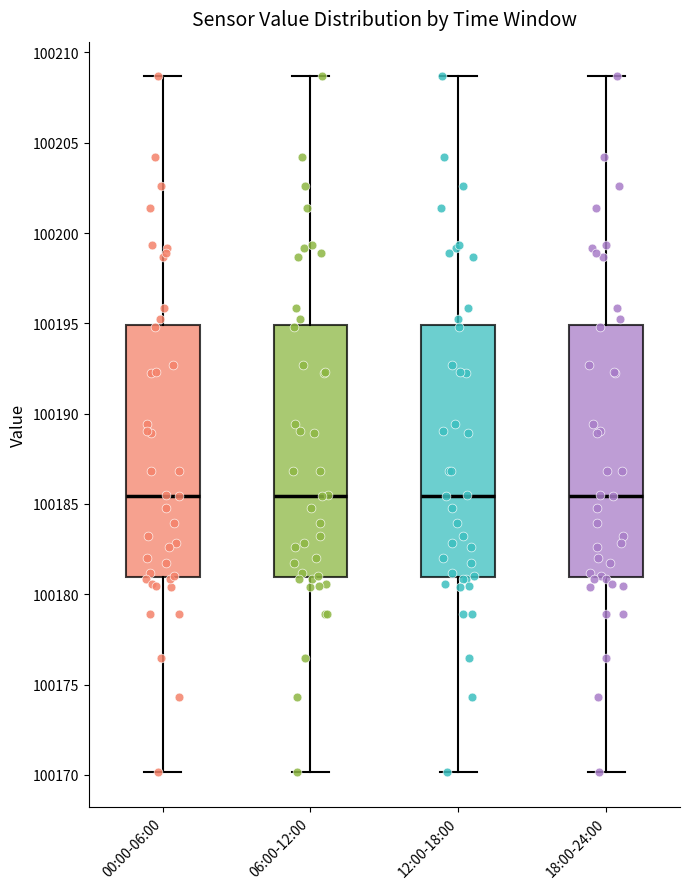

Reading left to right, read every box against the y-axis: the position of its median line, the range the box covers, and the ends of its whiskers. The values are not printed on the chart, so give them approximately, as read against the axis.

00:00-06:00: median 100185.5, box 100181.0 to 100195.0, whiskers 100170.0 to 100208.5
06:00-12:00: median 100185.5, box 100181.0 to 100195.0, whiskers 100170.0 to 100208.5
12:00-18:00: median 100185.5, box 100181.0 to 100195.0, whiskers 100170.0 to 100208.5
18:00-24:00: median 100185.5, box 100181.0 to 100195.0, whiskers 100170.0 to 100208.5